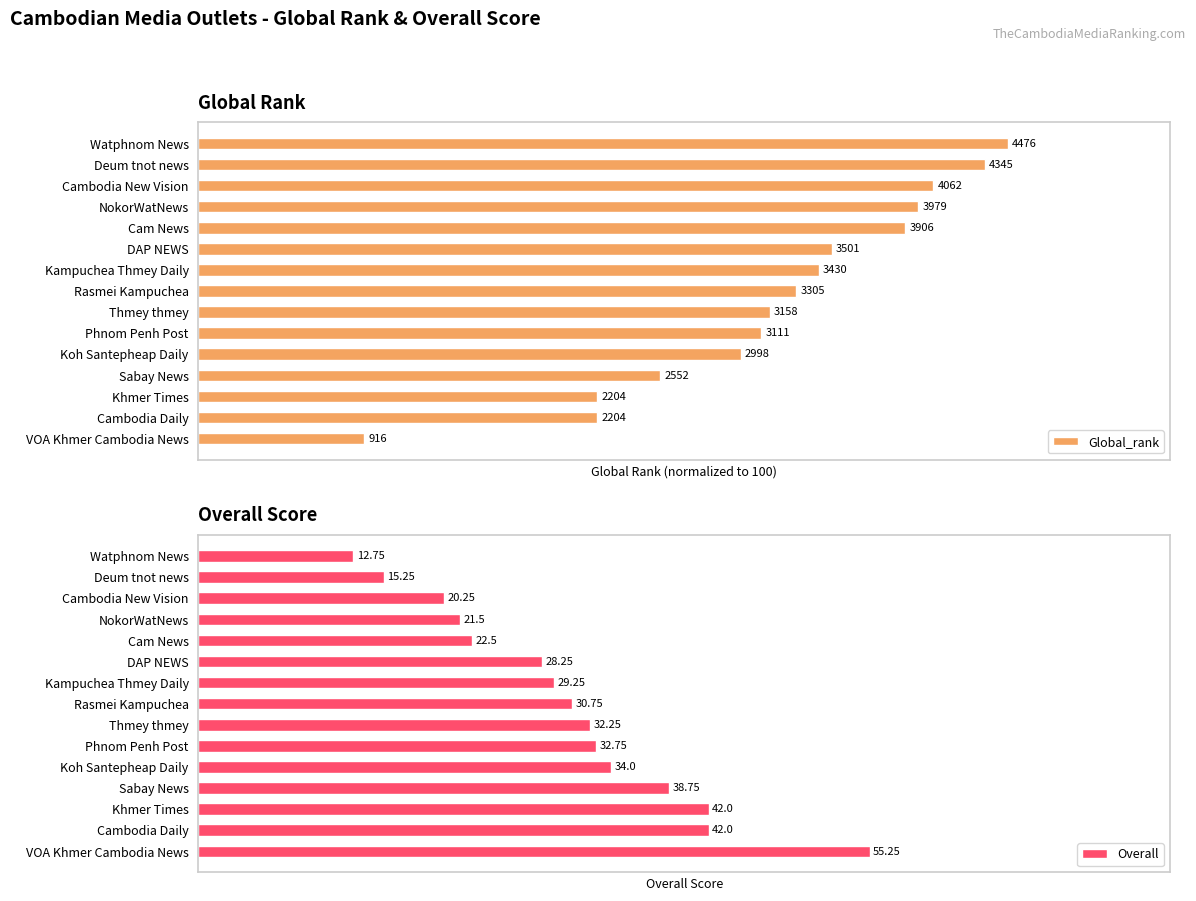

Where is Overall nearest to the value 34?

Koh Santepheap Daily